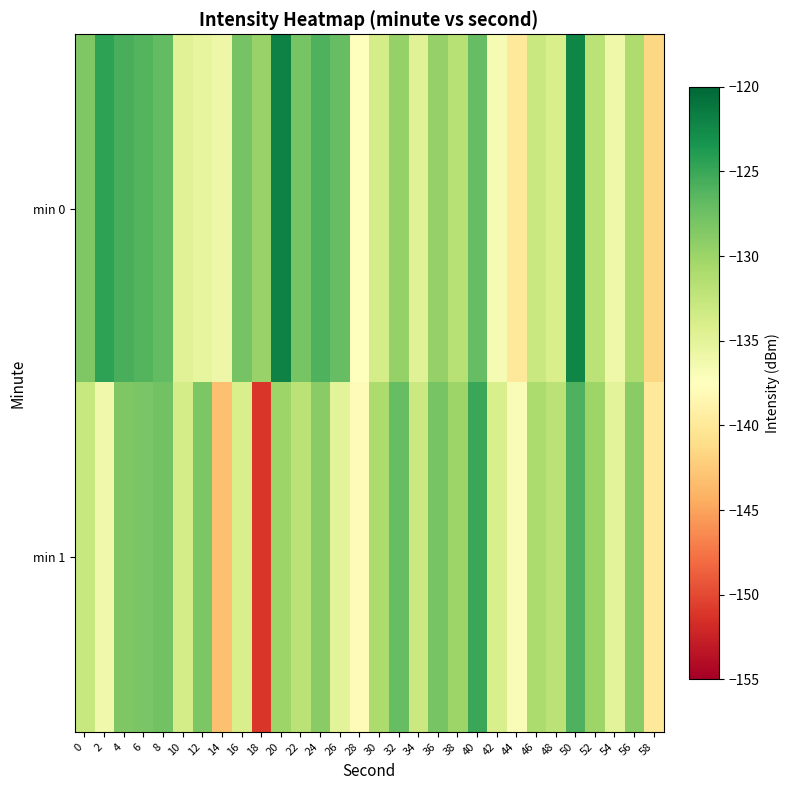

List the series in order of their peak value, highest first.

min 0, min 1